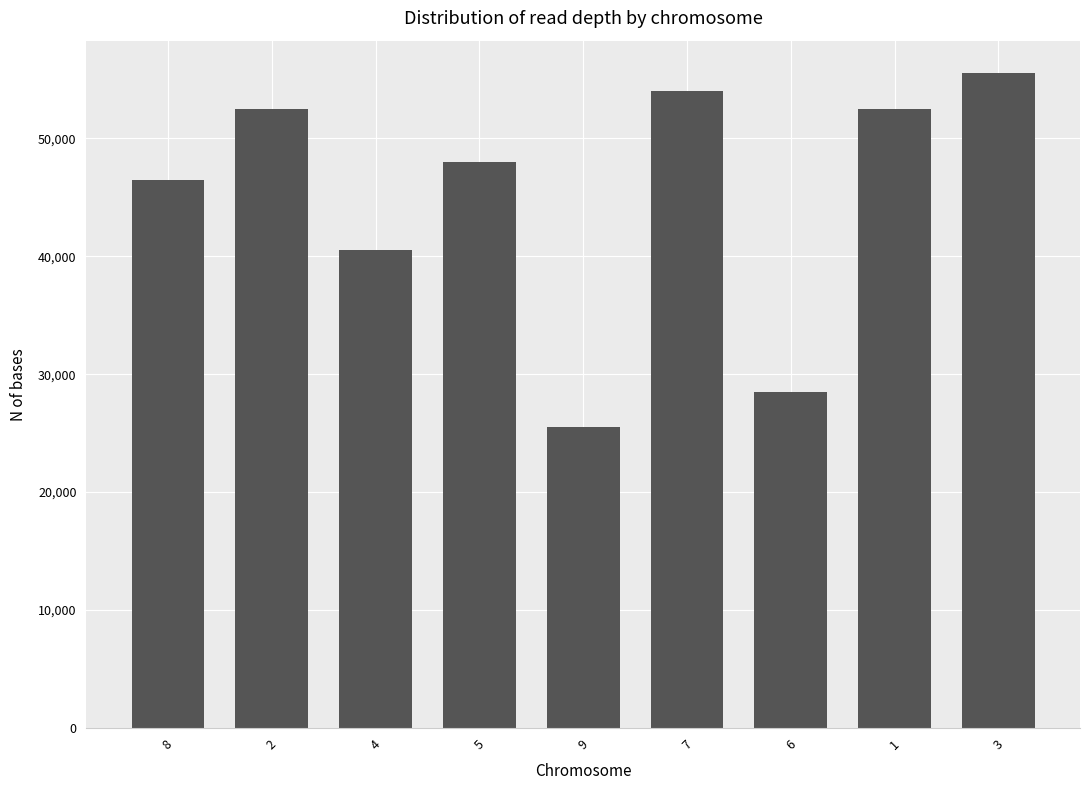

What is the sum of all values?

403500